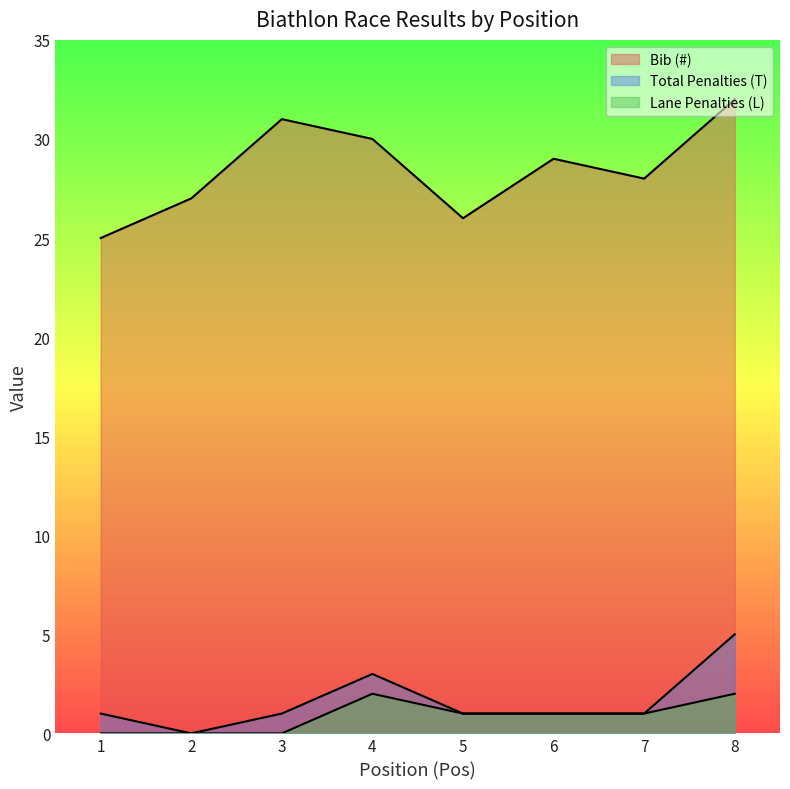

At which label is Lane Penalties (L) closest to 1?

5